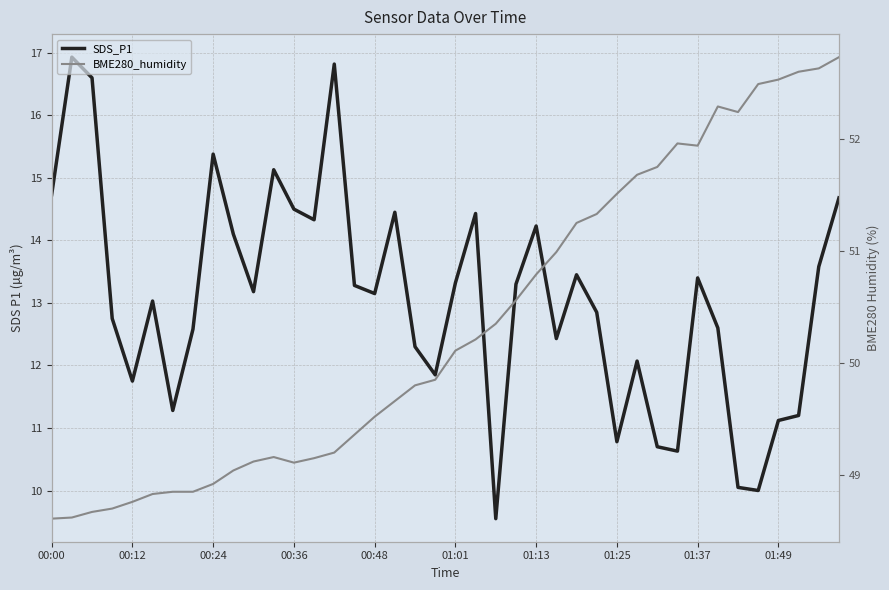

At which label does BME280_humidity reach its minimum?

00:00